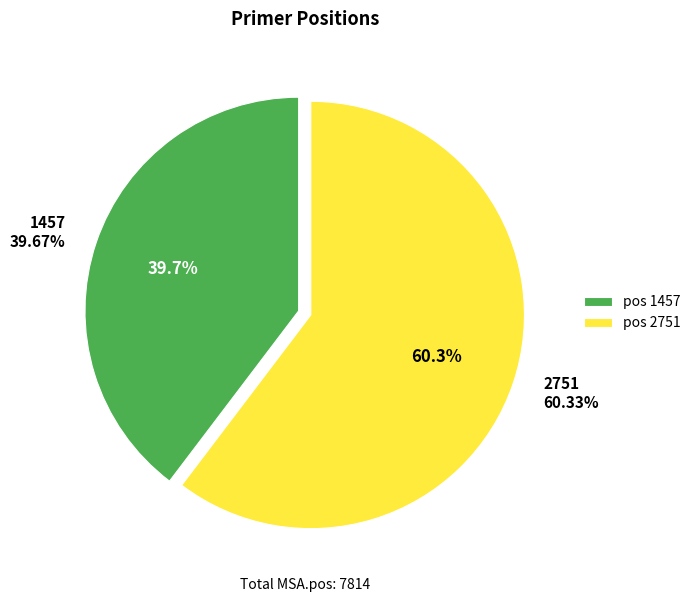

Which slice represents more than half of the pie?

2751